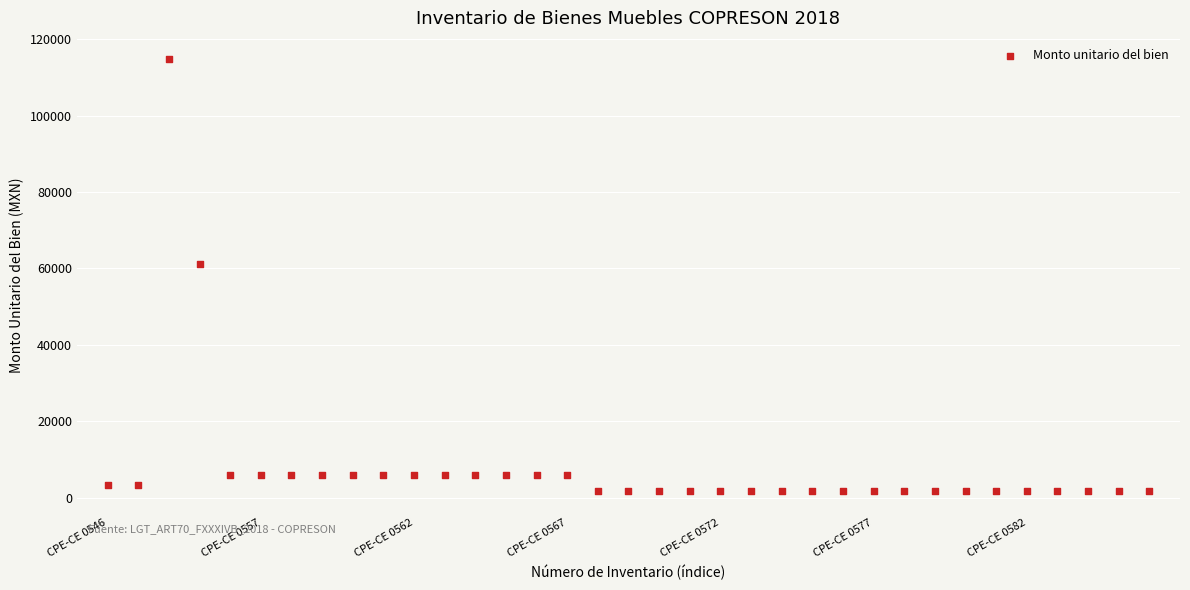

What is the range of Y values (max minus min)?

113018.2